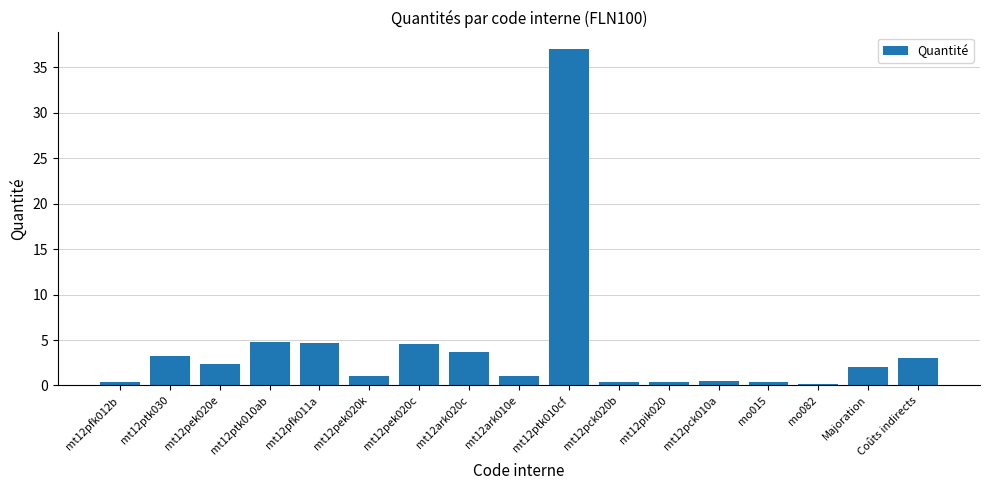

What is the value of the 2nd bar from the left?

3.2